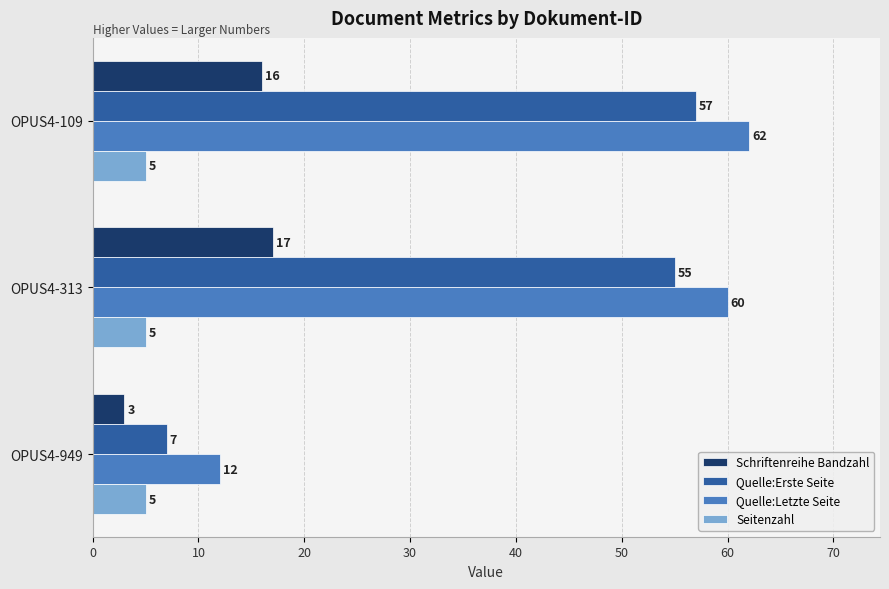

What is the minimum value shown in the chart?

3